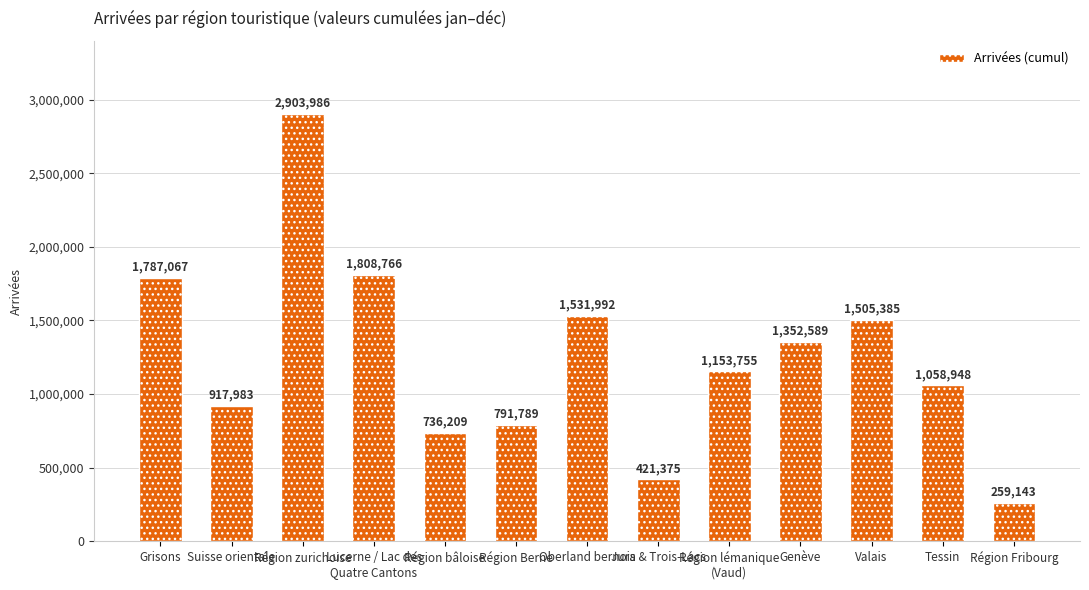

What is the ratio of the value at Suisse orientale to the value at Oberland bernois?

0.6